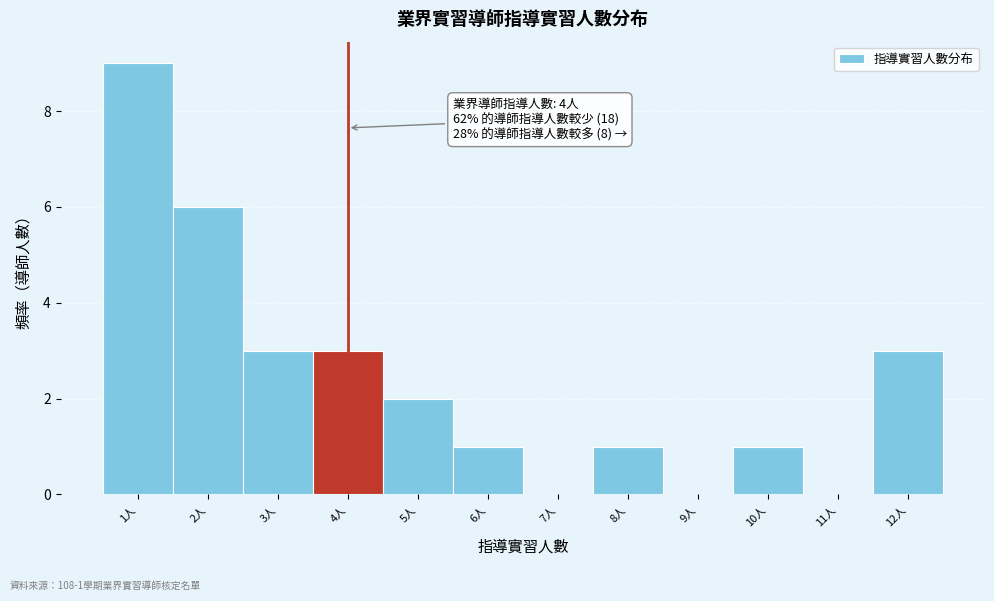

Which range on the x-axis has the tallest bar?

0.5 to 1.5